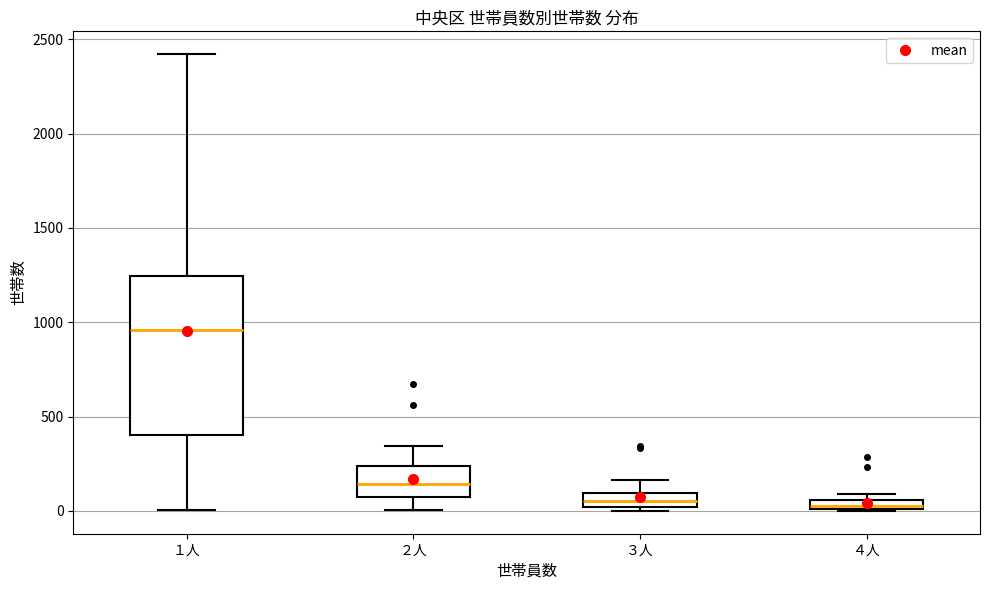

Where is the upper edge of the box for １人 on the y-axis? The values are not printed on the chart, so give them approximately, as read against the axis.

1250